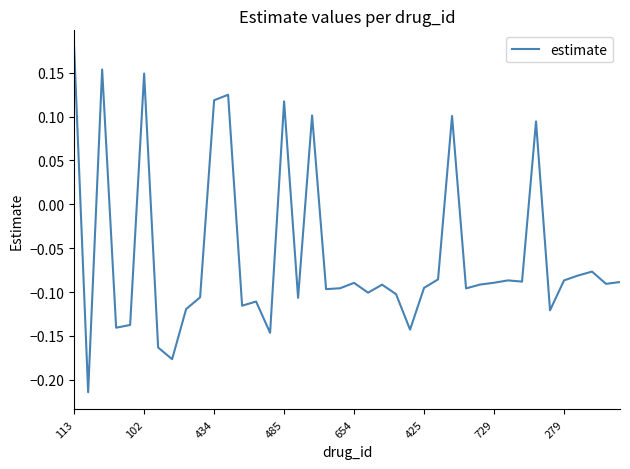

What is the difference between the maximum and minimum values?

0.4